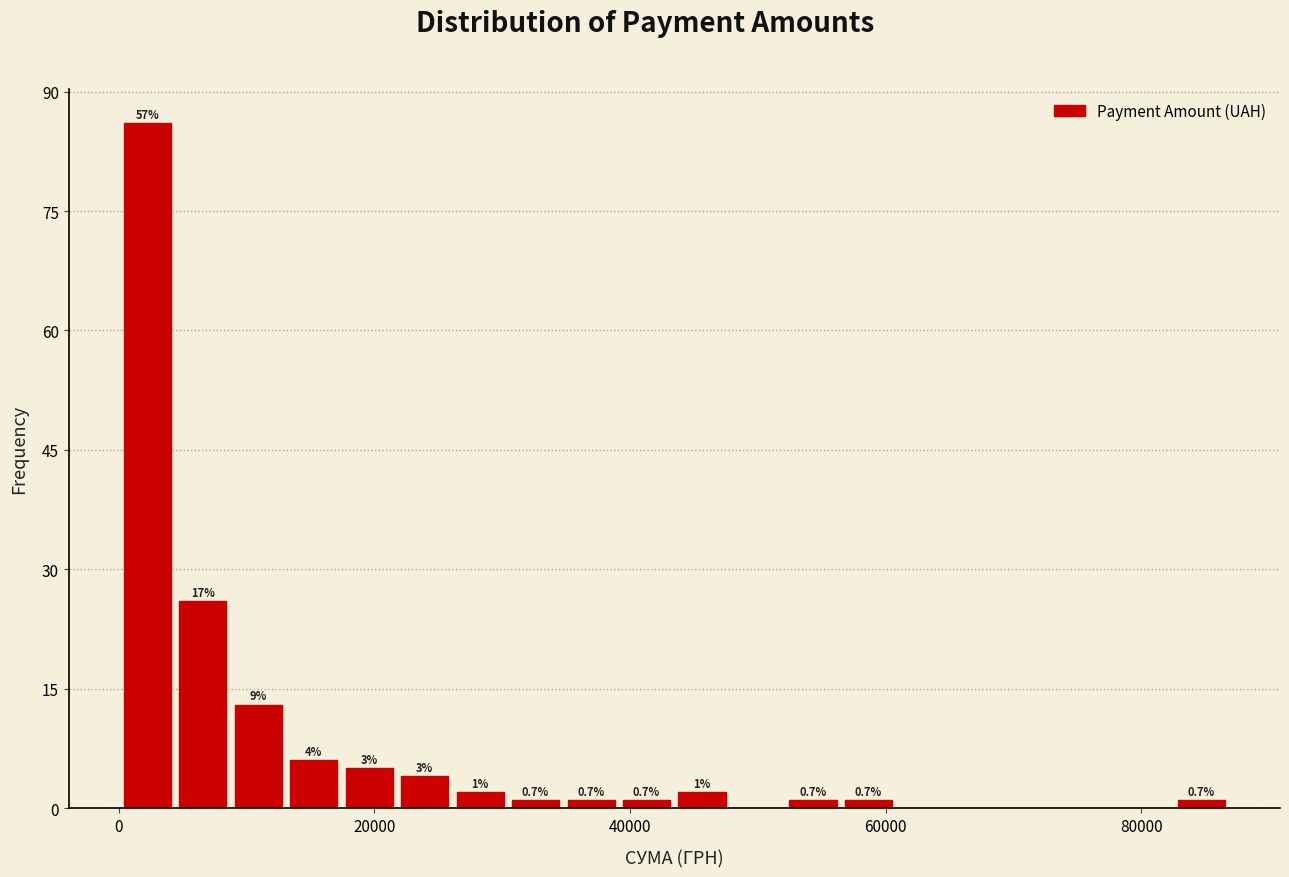

Around what value on the x-axis is the tallest bar? Give the approximate position of its centre, as read against the axis.

2000